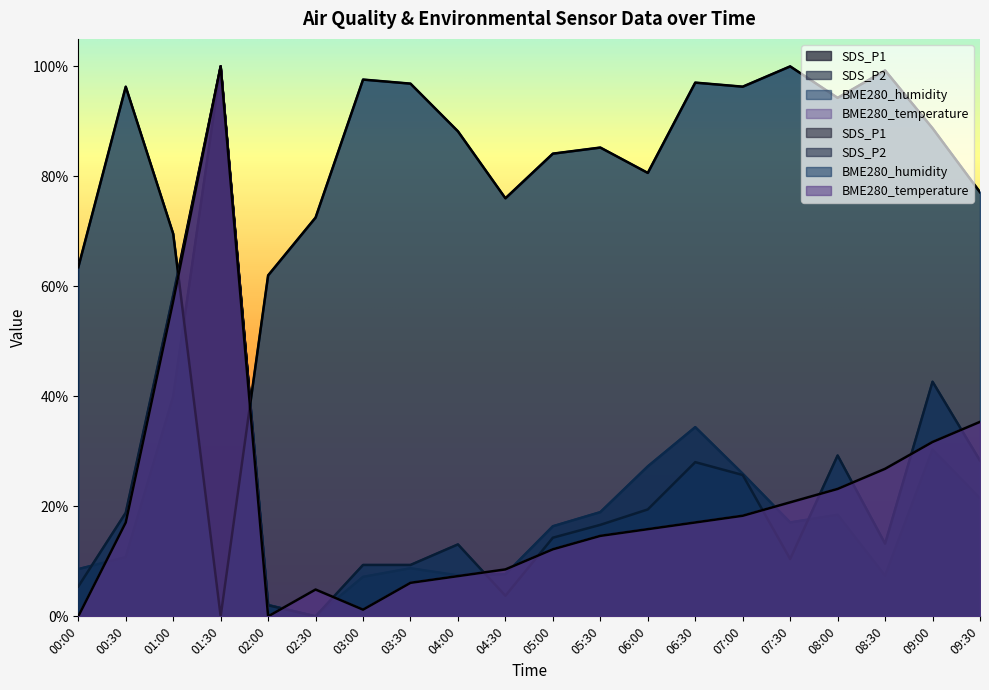

Which series has the largest range (max minus min)?

SDS_P1